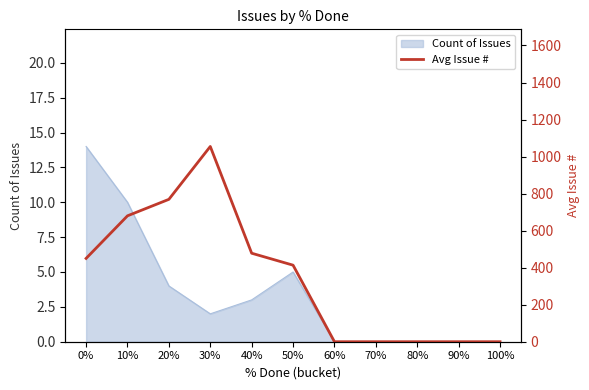

Where is the first local maximum?

30%